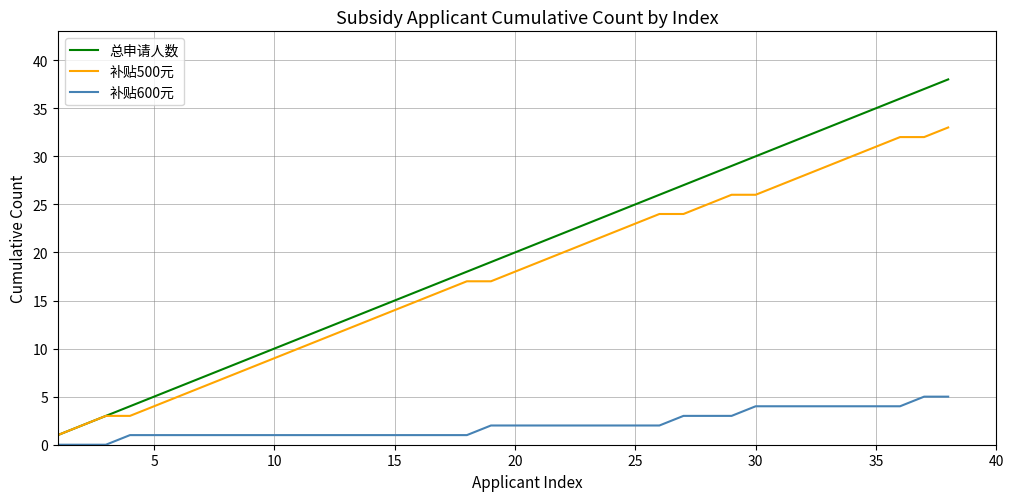

True or false: 补贴500元 and 补贴600元 intersect in this chart.

False